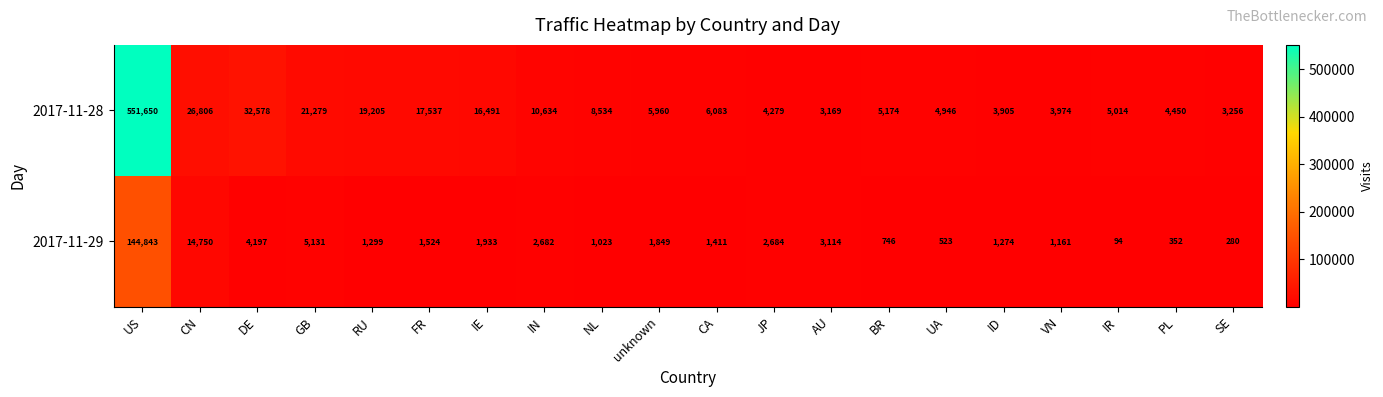

Which label corresponds to the smallest value in the chart?

IR